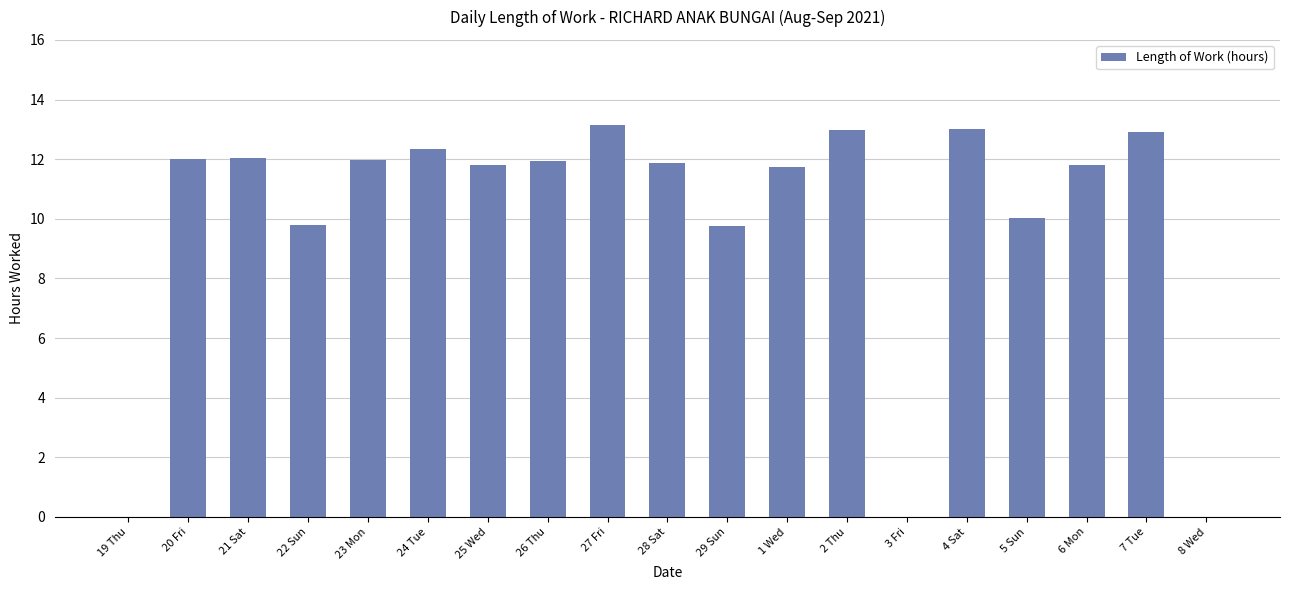

How many distinct data groups are displayed?

1